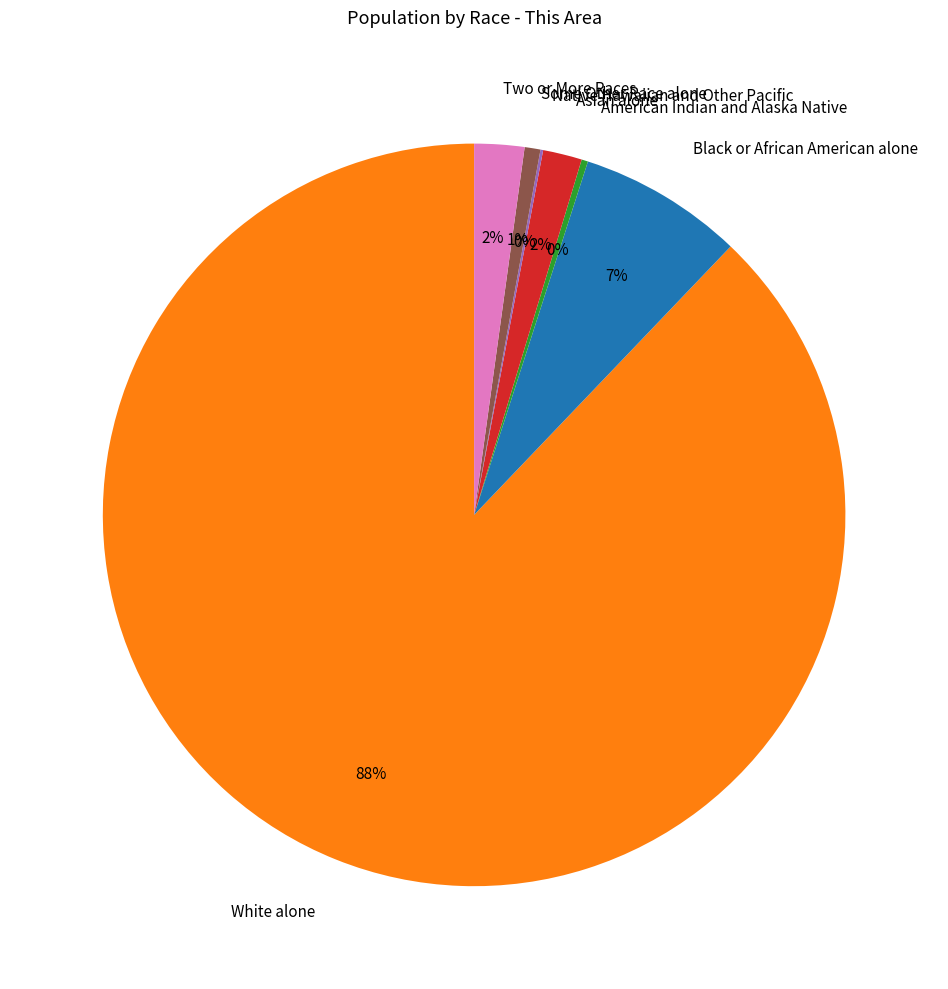

Does White alone represent more than half of the total?

Yes